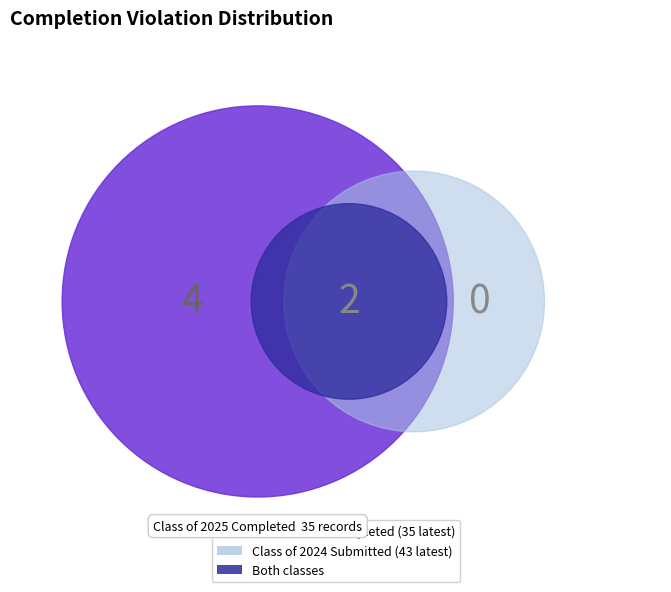

Is there a majority slice in this chart?

No